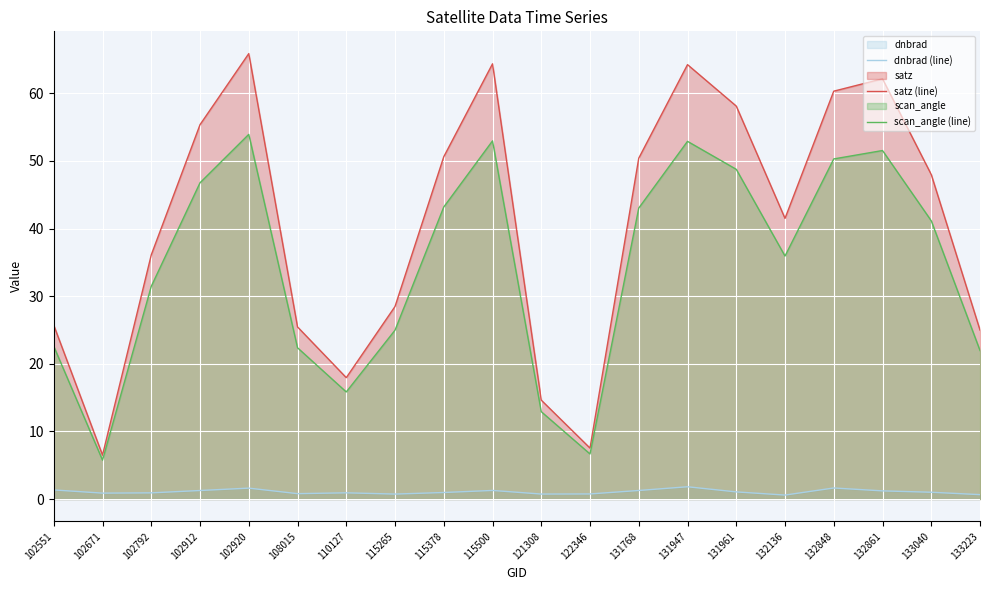

At how many categories does at least one series exceed 60?

5